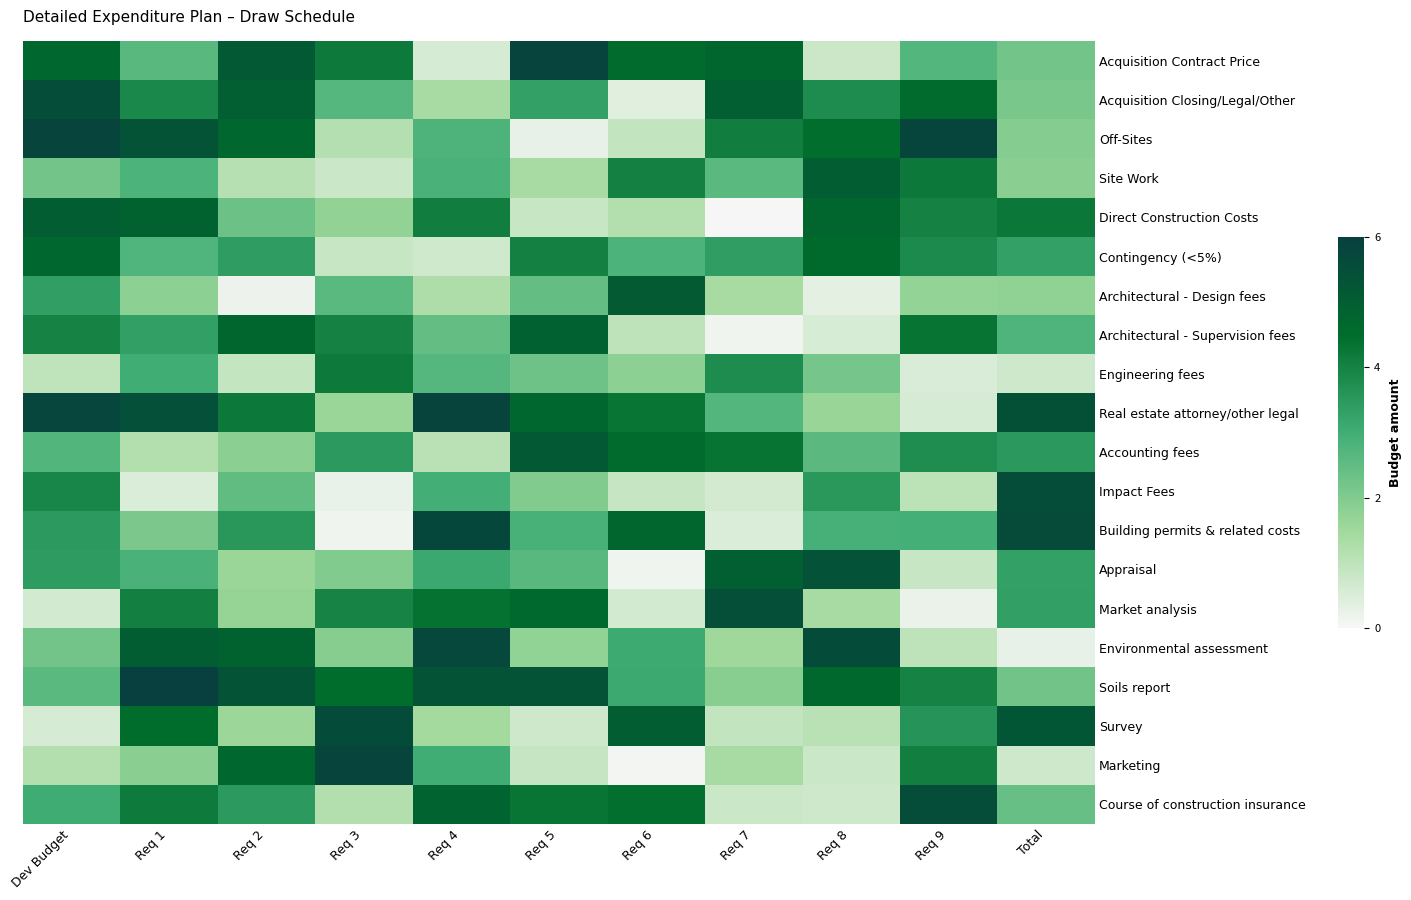

Which has a higher value, Req 5 or Req 9?

Req 5